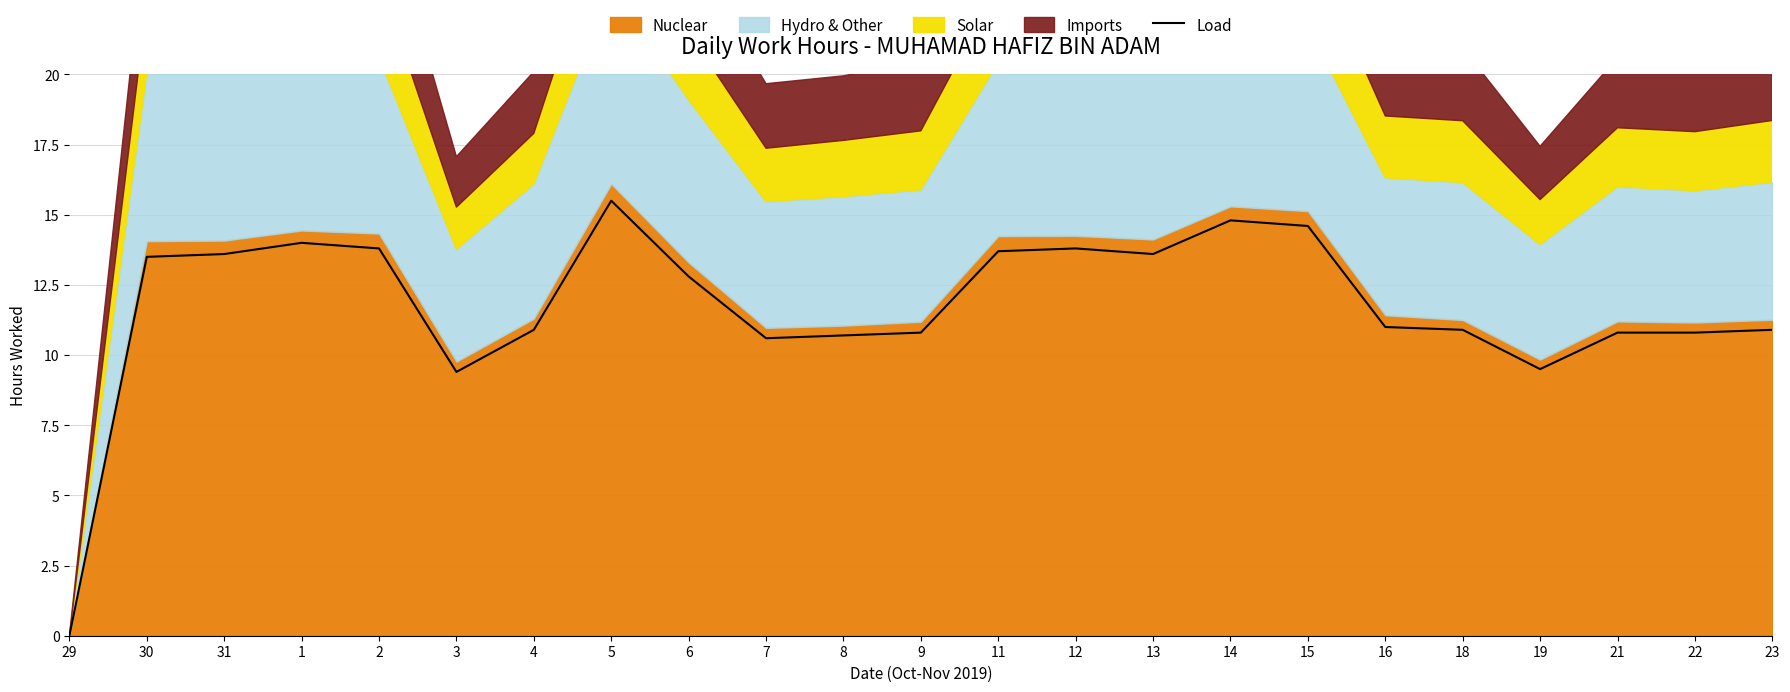

Between 4 and 5, which is larger?

5